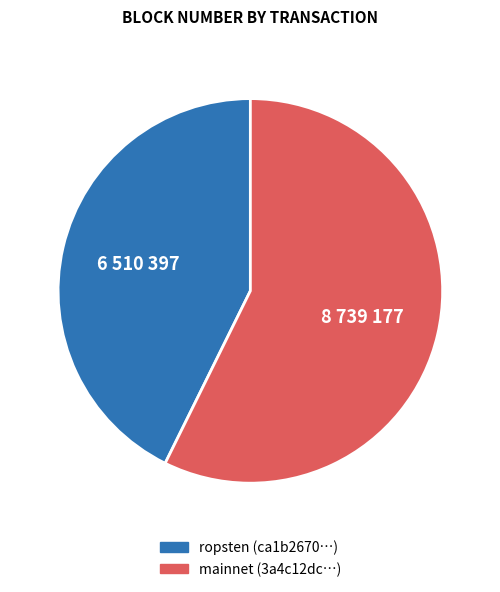

How many segments does this pie chart have?

2